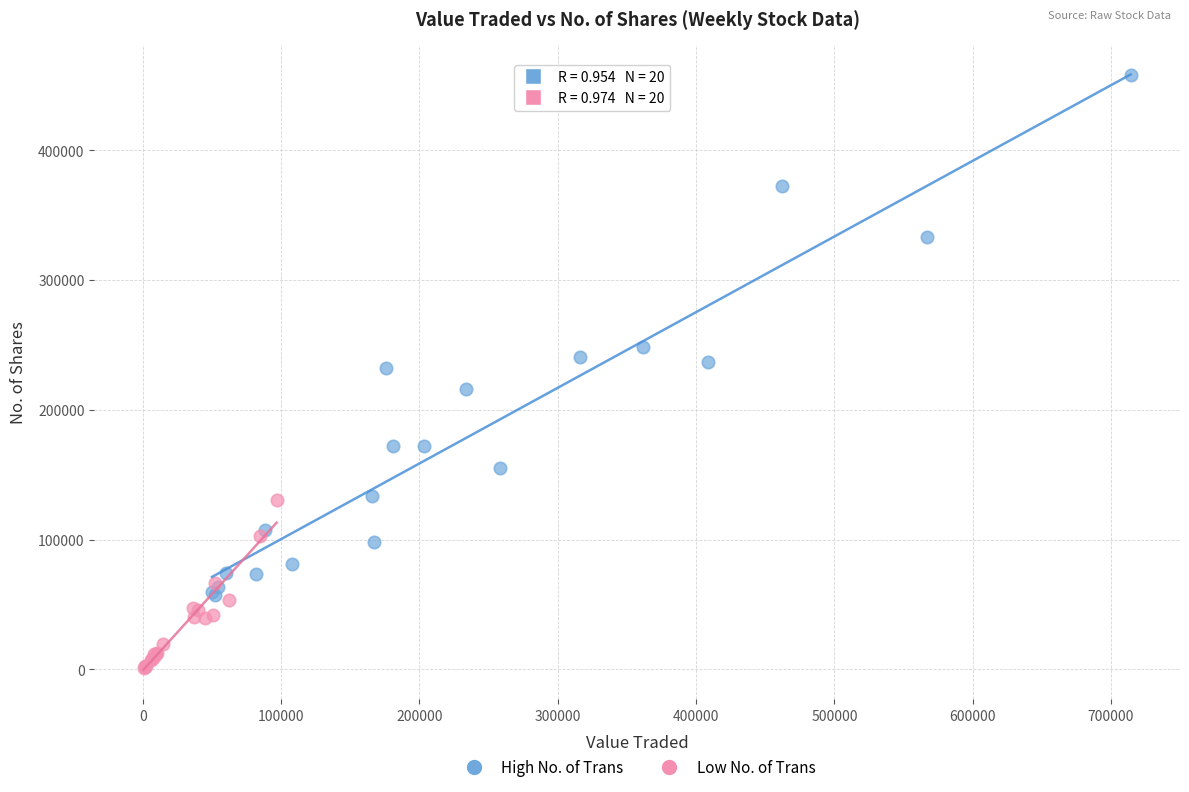

Which series contains the highest Y value?

High No. of Trans